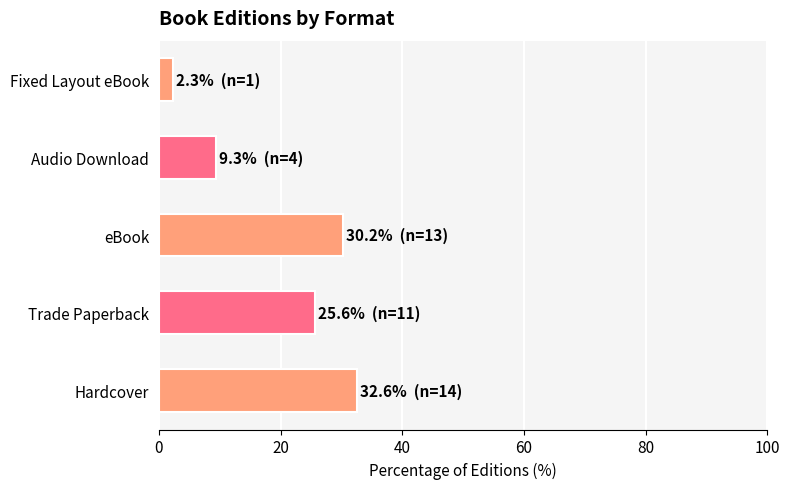

How many distinct data groups are displayed?

1